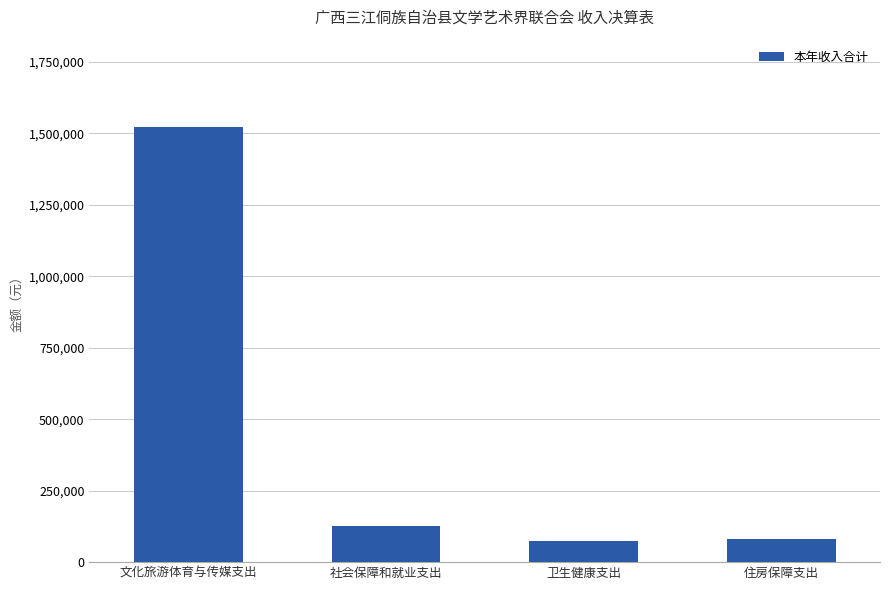

What is the value of the 2nd bar from the left?

126797.2